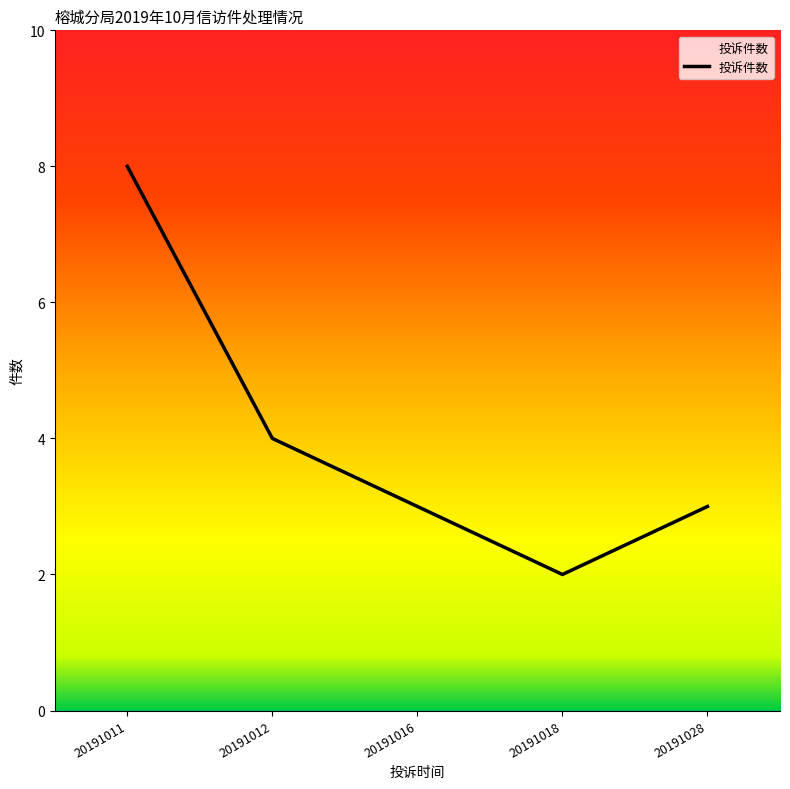

What is the difference between the maximum and minimum values?

6